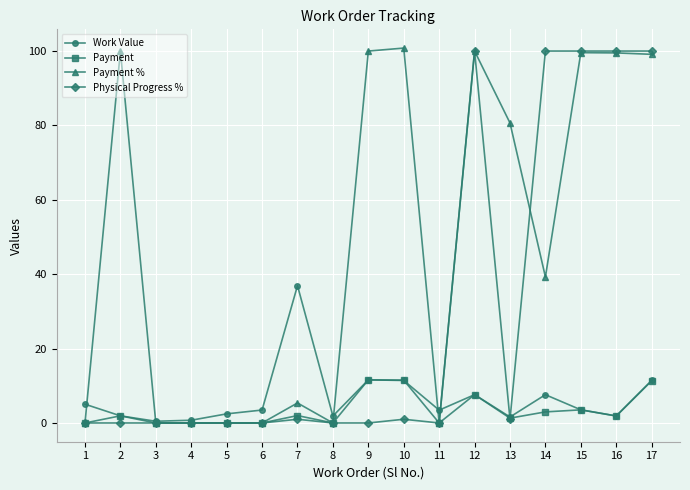

Between 2 and 13, which series saw the biggest shift?

Payment %